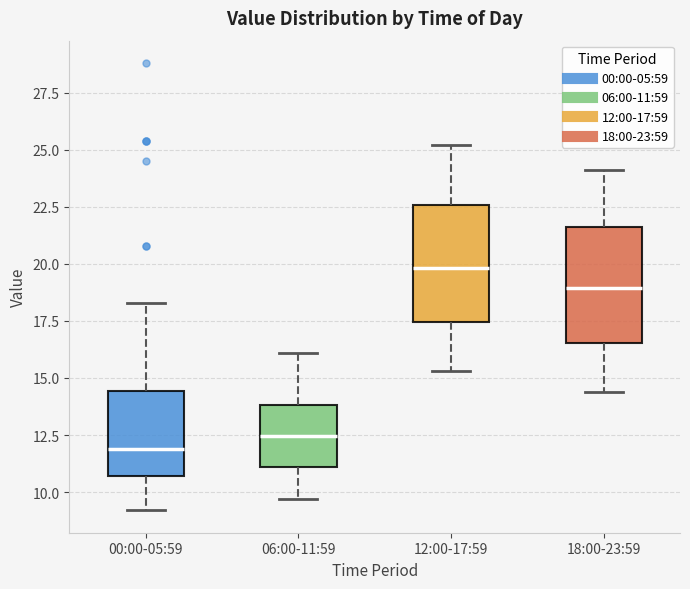

Where does the lower whisker of the box for 12:00-17:59 end on the y-axis? The values are not printed on the chart, so give them approximately, as read against the axis.

15.5